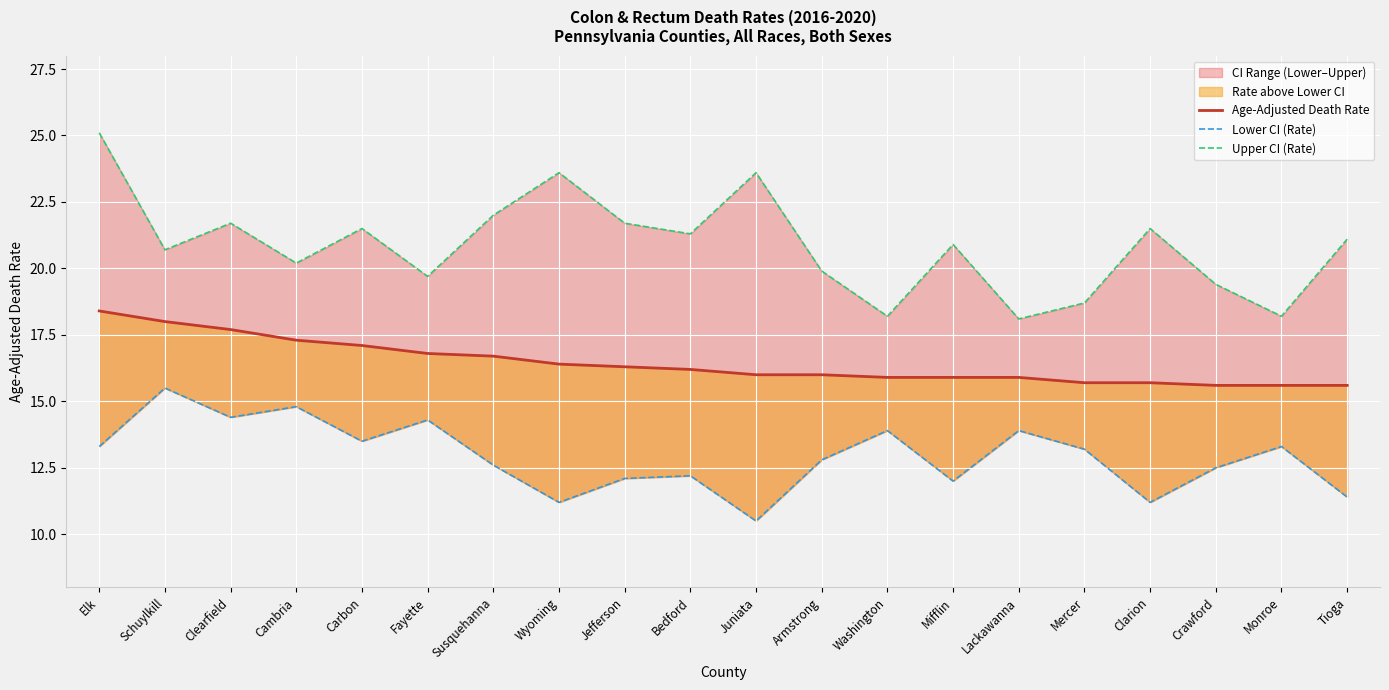

How many lines are shown in the chart?

3